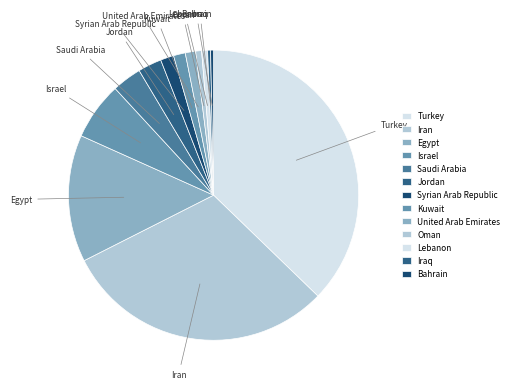

What is the largest slice in the pie chart?

Turkey